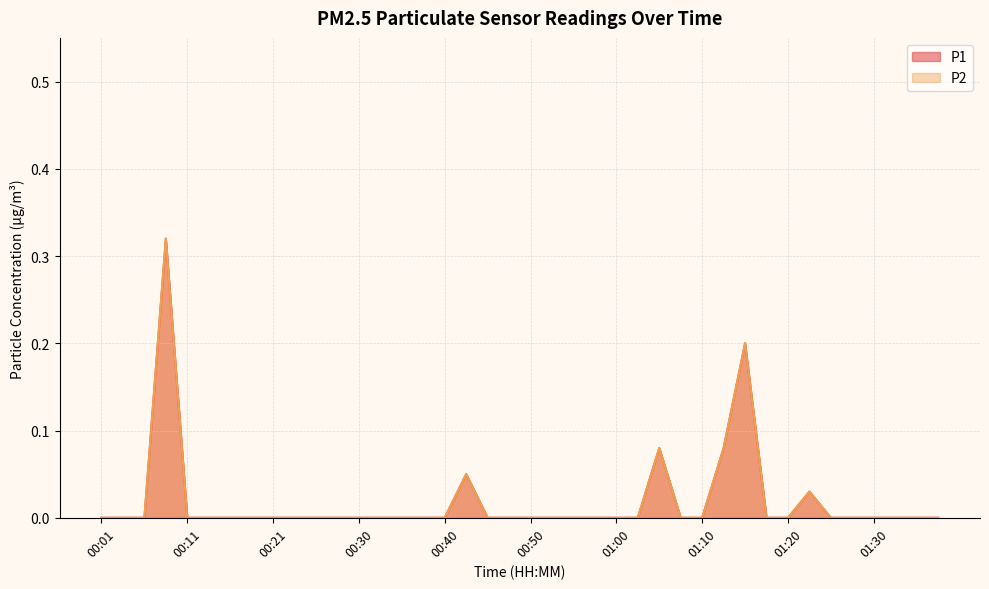

The P2 series shows 0.2 at 00:06. True or false?

False